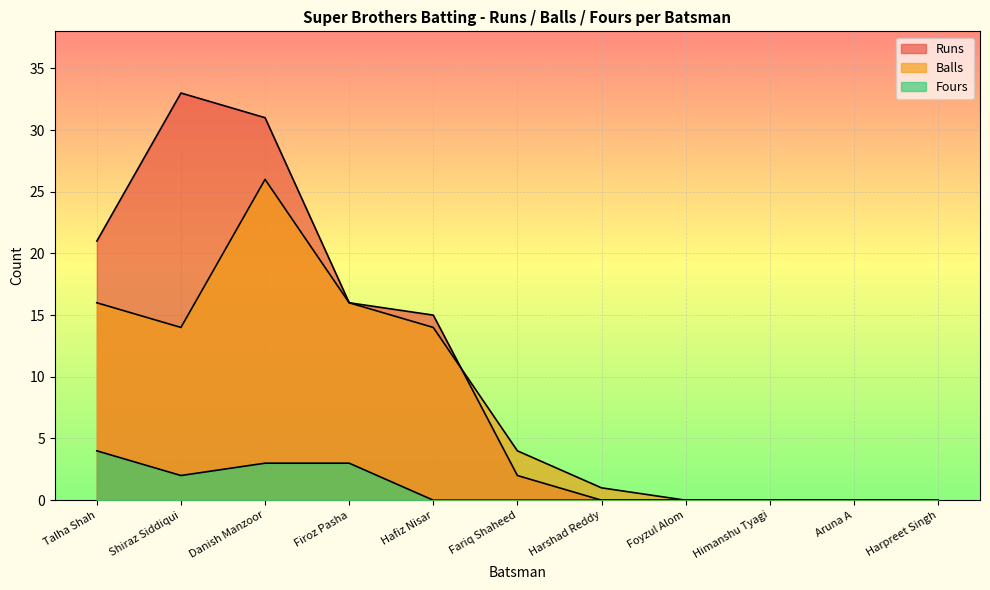

How many categories are shown in the chart?

11